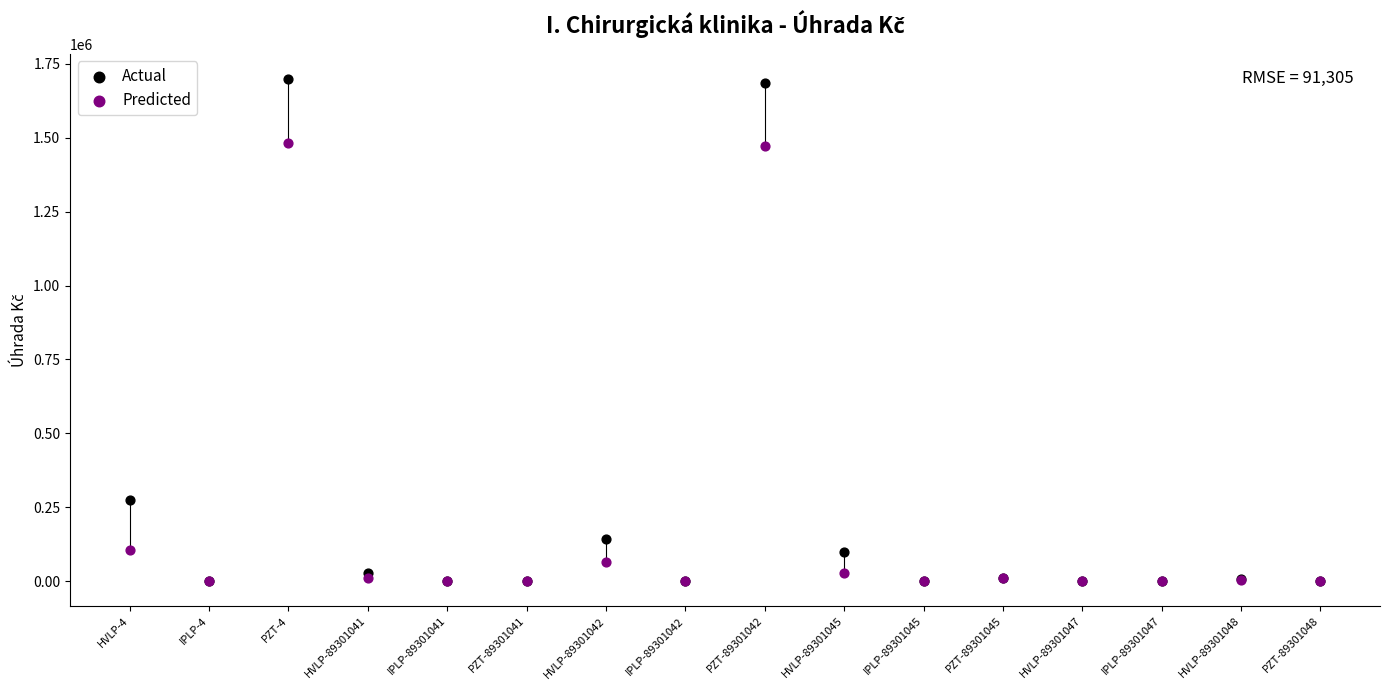

Across all series, what Y value is closest to 849513?

274364.8